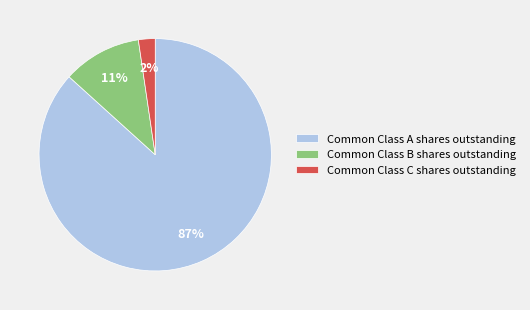

Count the number of slices in the pie.

3